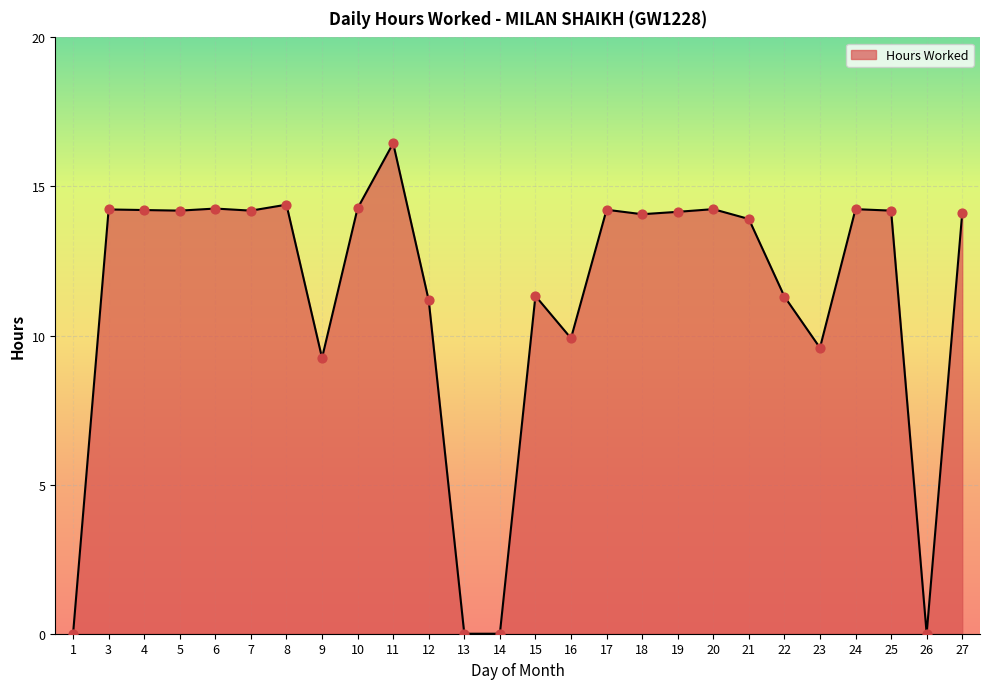

Between 6 and 14, which is larger?

6